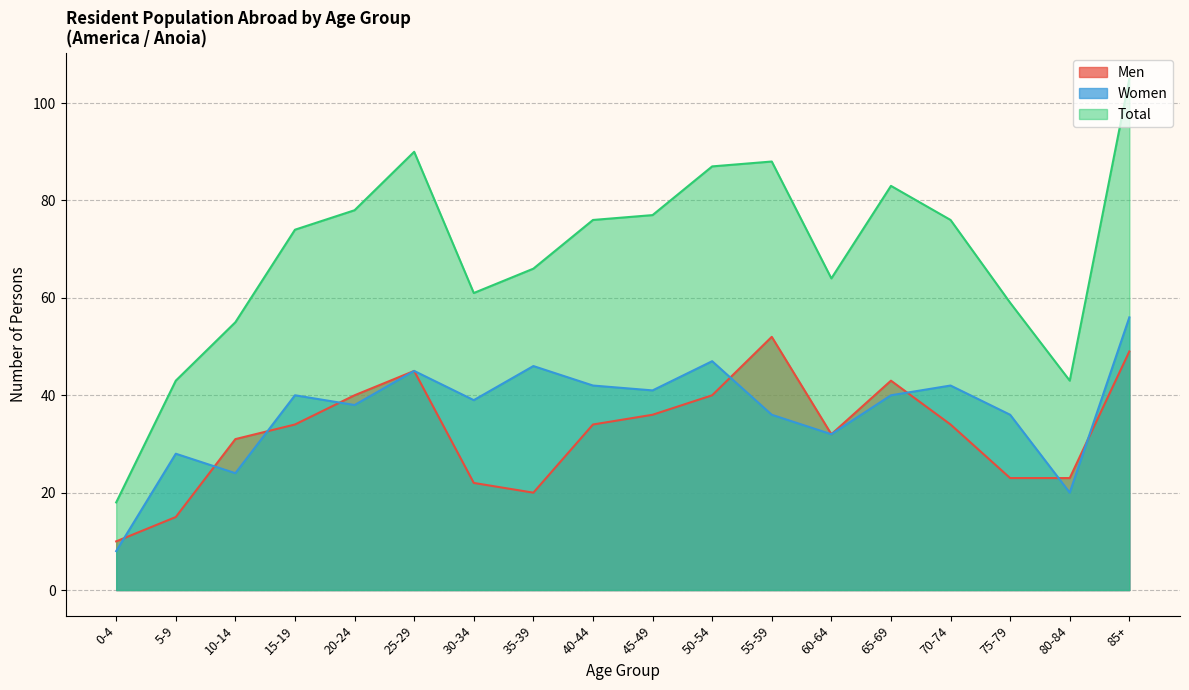

Reading left to right, what are all the values shown in this chart?

Men: 10	15	31	34	40	45	22	20	34	36	40	52	32	43	34	23	23	49
Women: 8	28	24	40	38	45	39	46	42	41	47	36	32	40	42	36	20	56
Total: 18	43	55	74	78	90	61	66	76	77	87	88	64	83	76	59	43	105